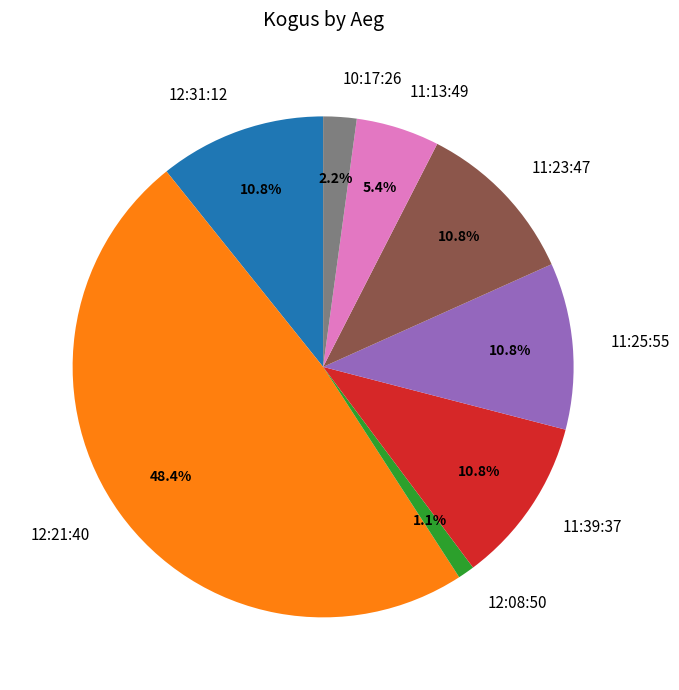

How many segments does this pie chart have?

8